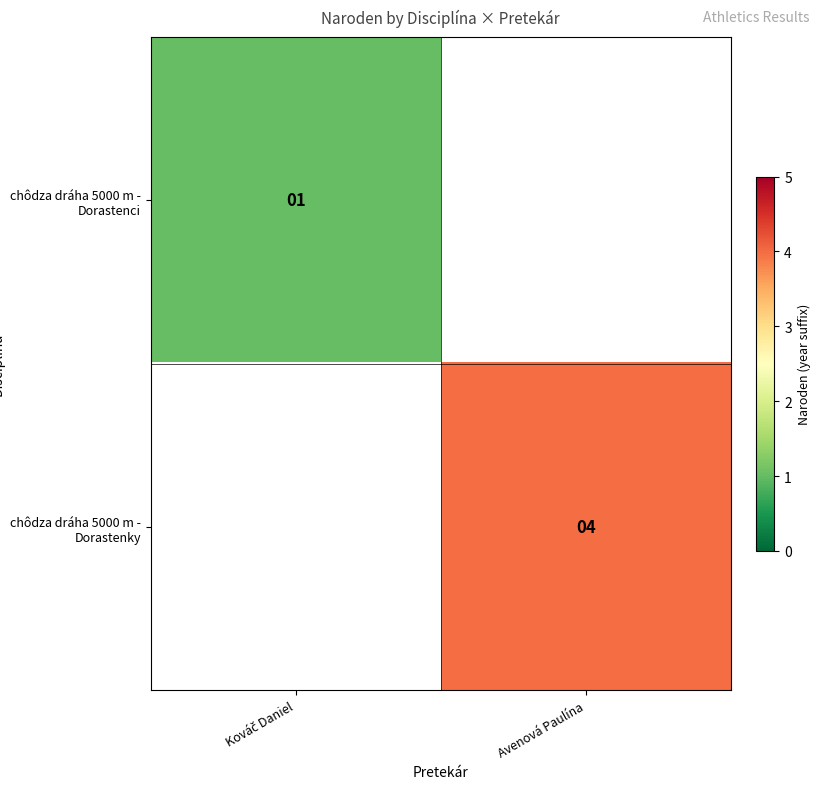

Is it true that chôdza dráha 5000 m - Dorastenky equals 4 at Avenová Paulína?

True